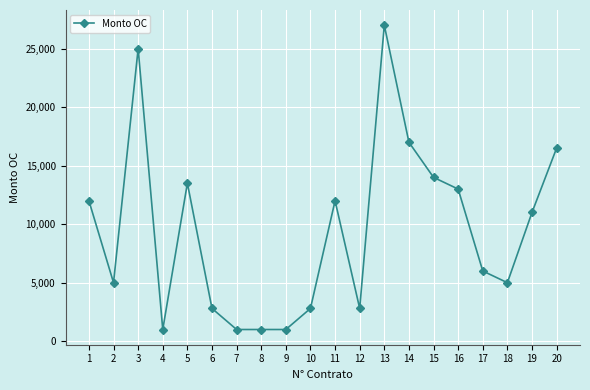

What is the difference between the maximum and minimum values?

26000